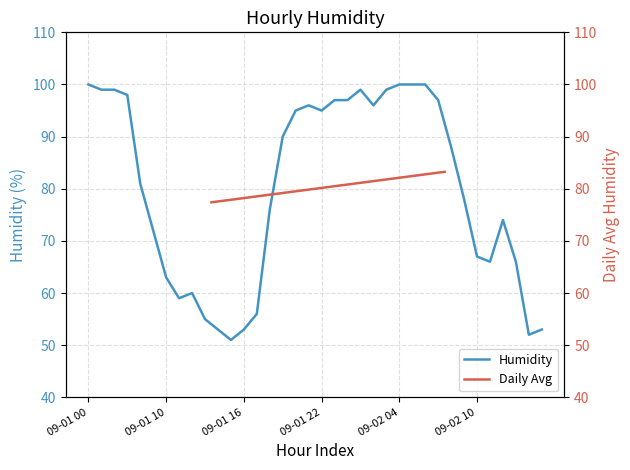

Which category has the lowest value across all series?

09-01 15